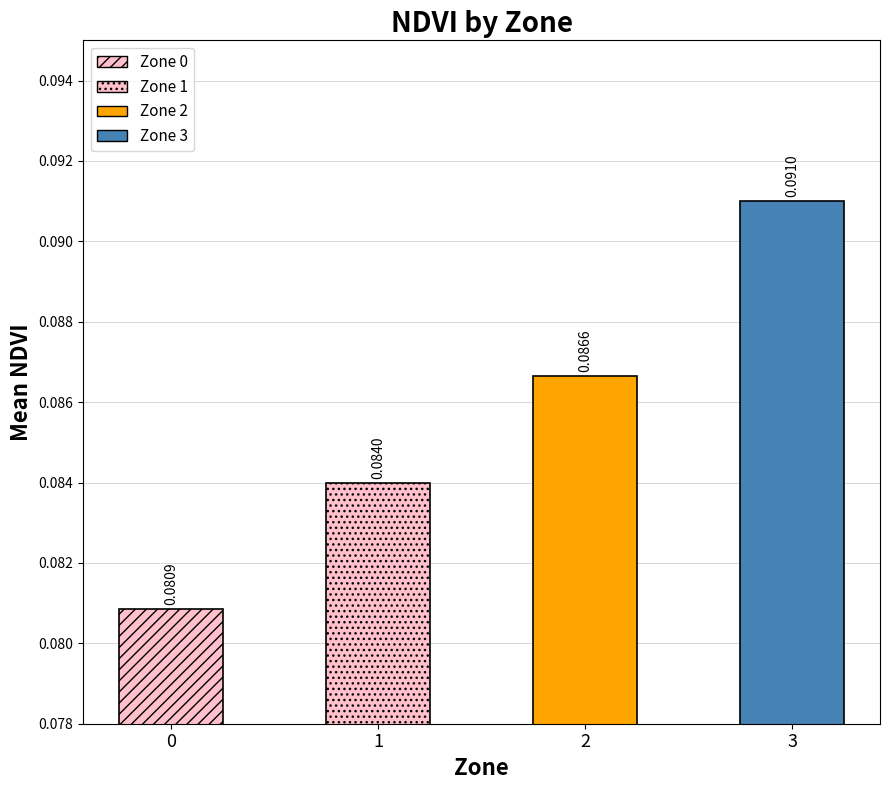

What is the maximum value shown in the chart?

0.1